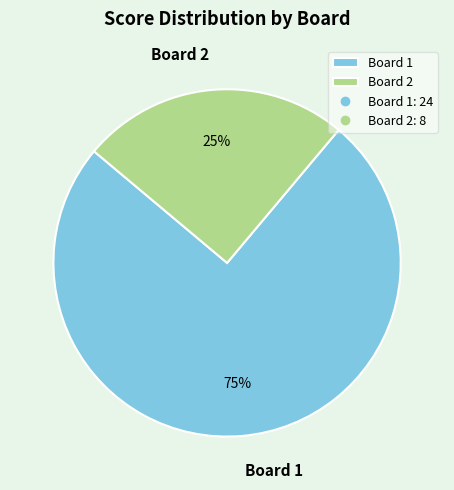

What is the smallest slice in the pie chart?

Board 2